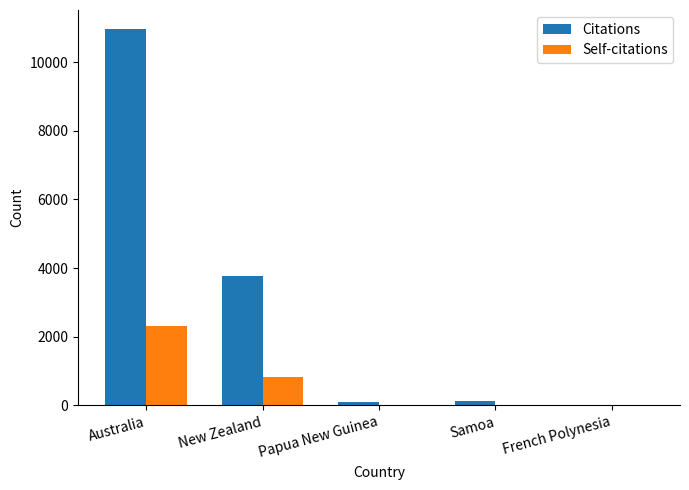

True or false: Citations has a value of 10967 at Australia.

True